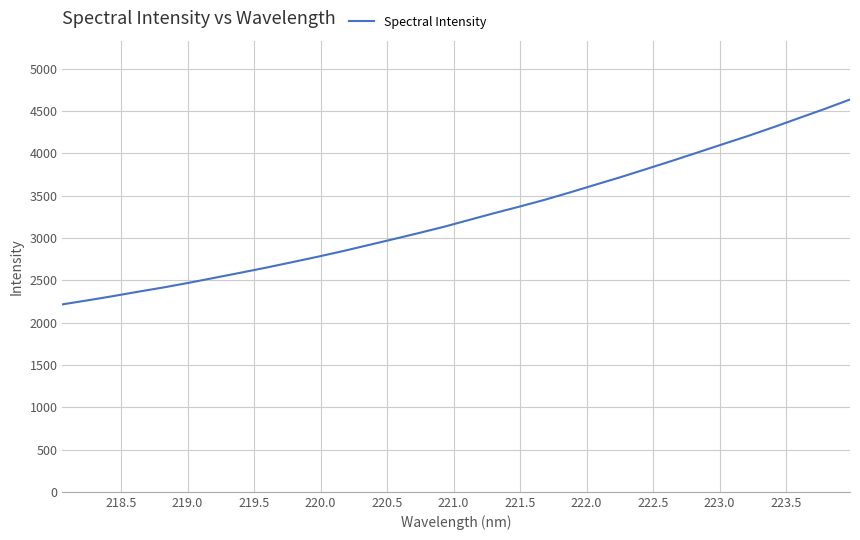

What is the maximum value shown in the chart?

4634.3